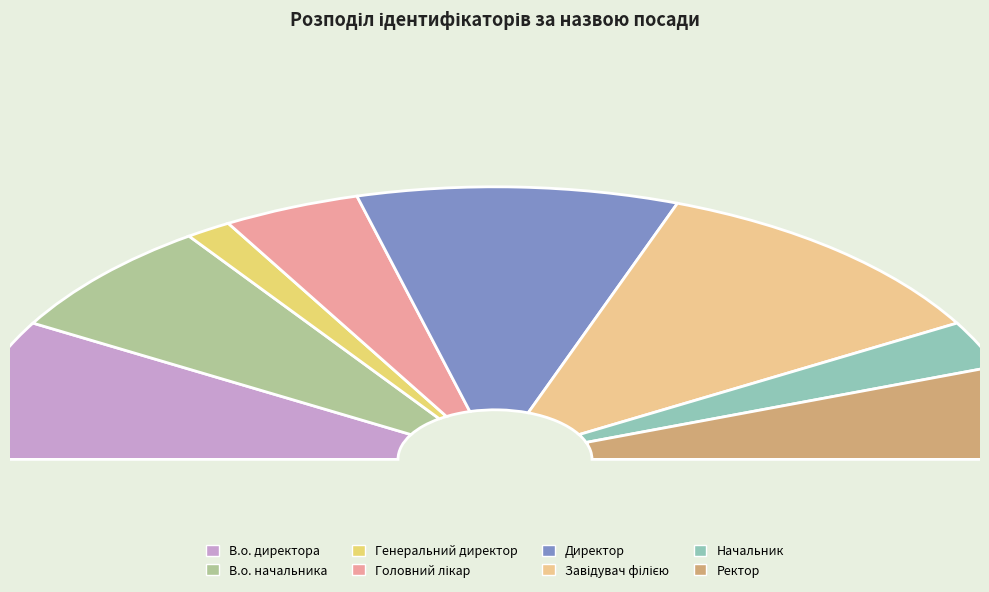

The Завідувач філією slice represents 22% of the pie. True or false?

True